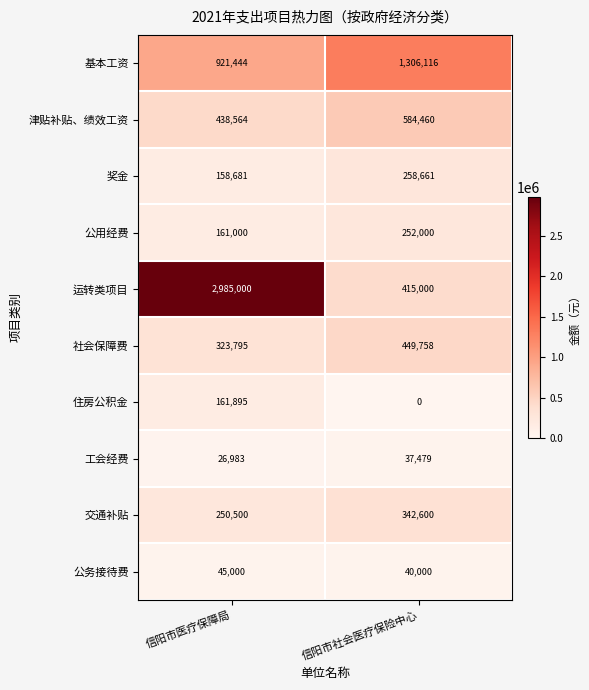

What is the difference between the 社会保障费 values at 信阳市医疗保障局 and 信阳市社会医疗保险中心?

125963